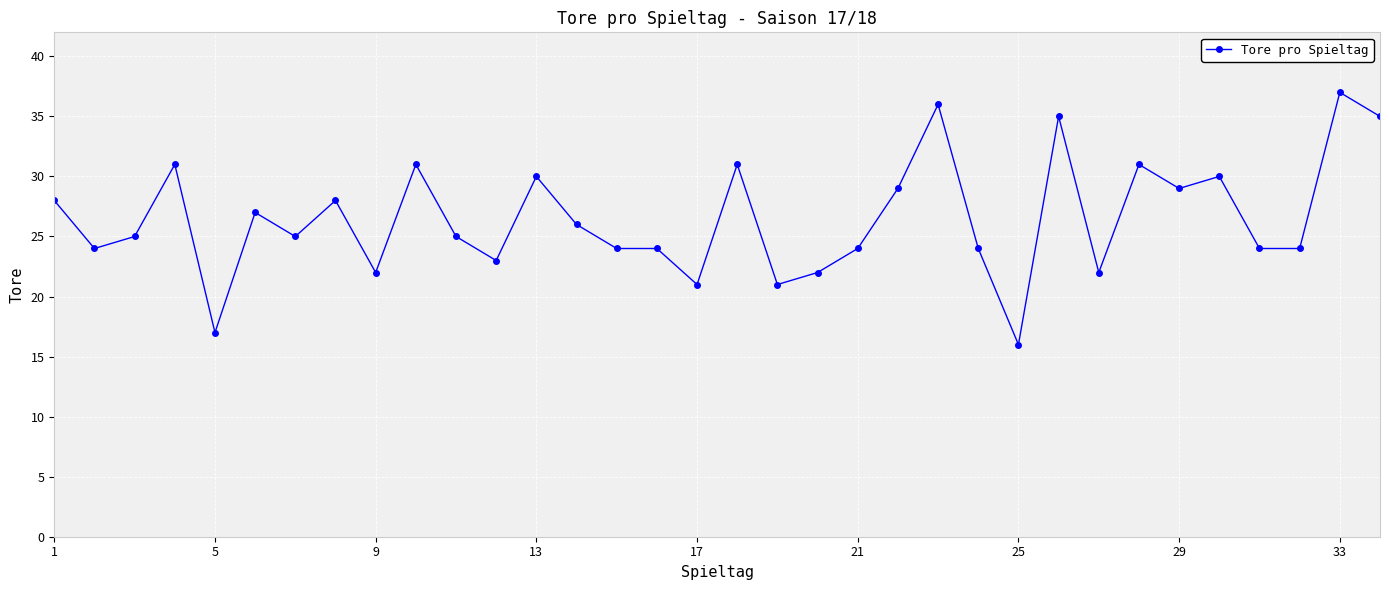

How many lines are shown in the chart?

1